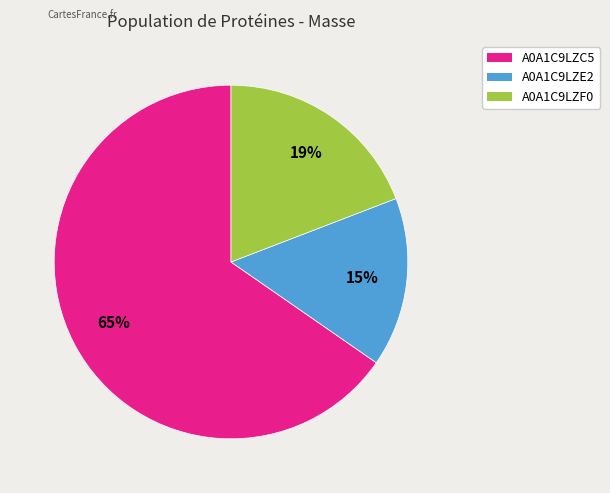

To the nearest percent, what percentage of the pie is A0A1C9LZE2?

15%